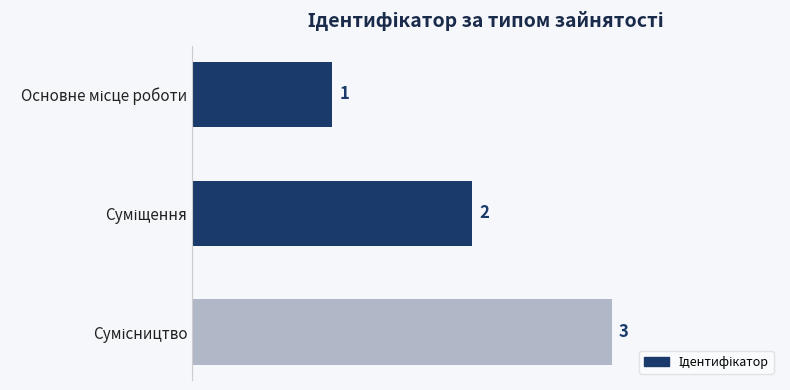

Count the values in the range 1 to 3.

3